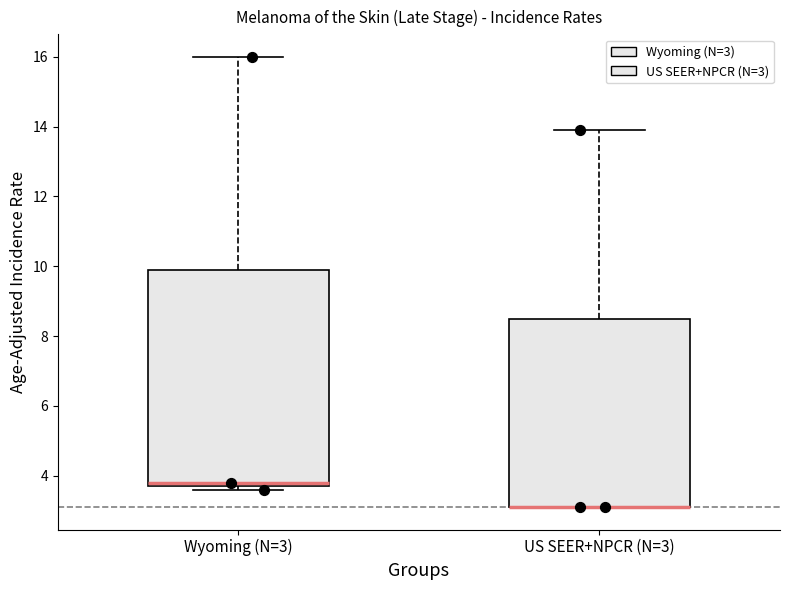

Comparing the boxes themselves (not the whiskers), which one is the tallest?

Wyoming (N=3)